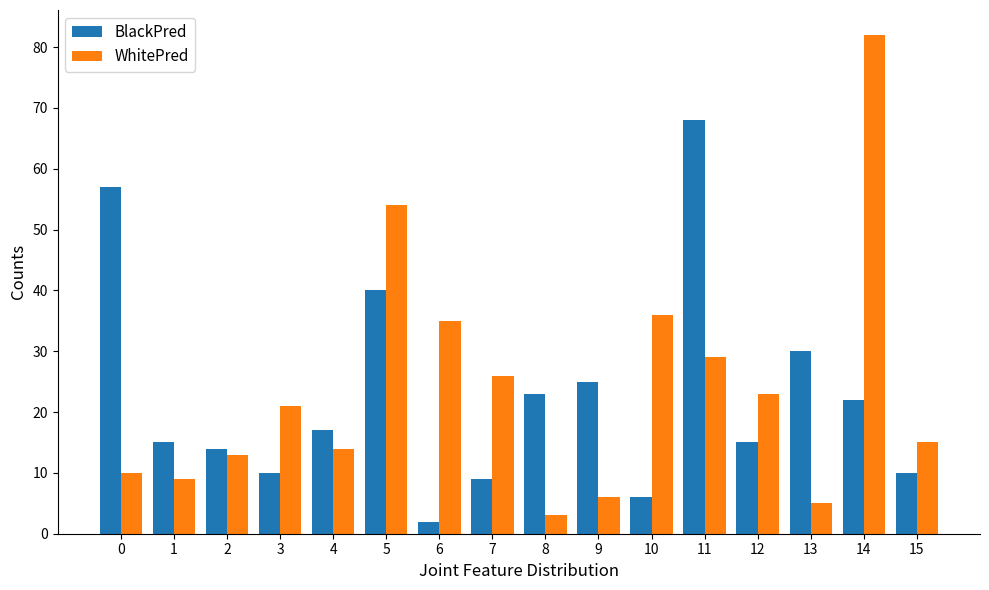

What is the value of the BlackPred bar at the 8th from the left?

9